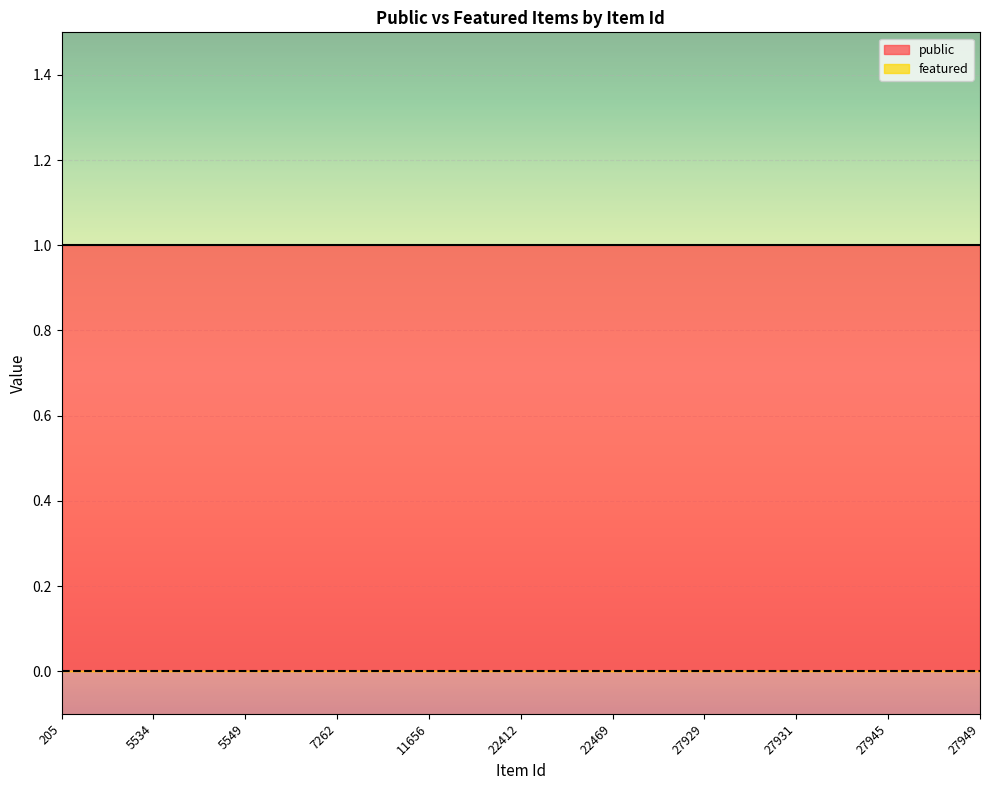

How many categories are shown in the chart?

11